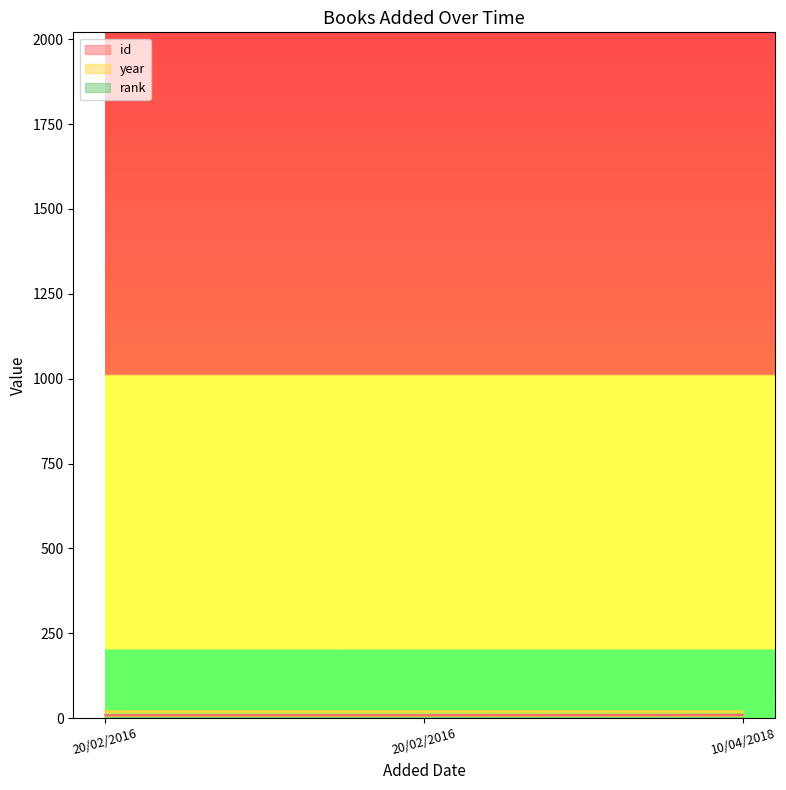

Which label corresponds to the smallest value in the chart?

20/02/2016